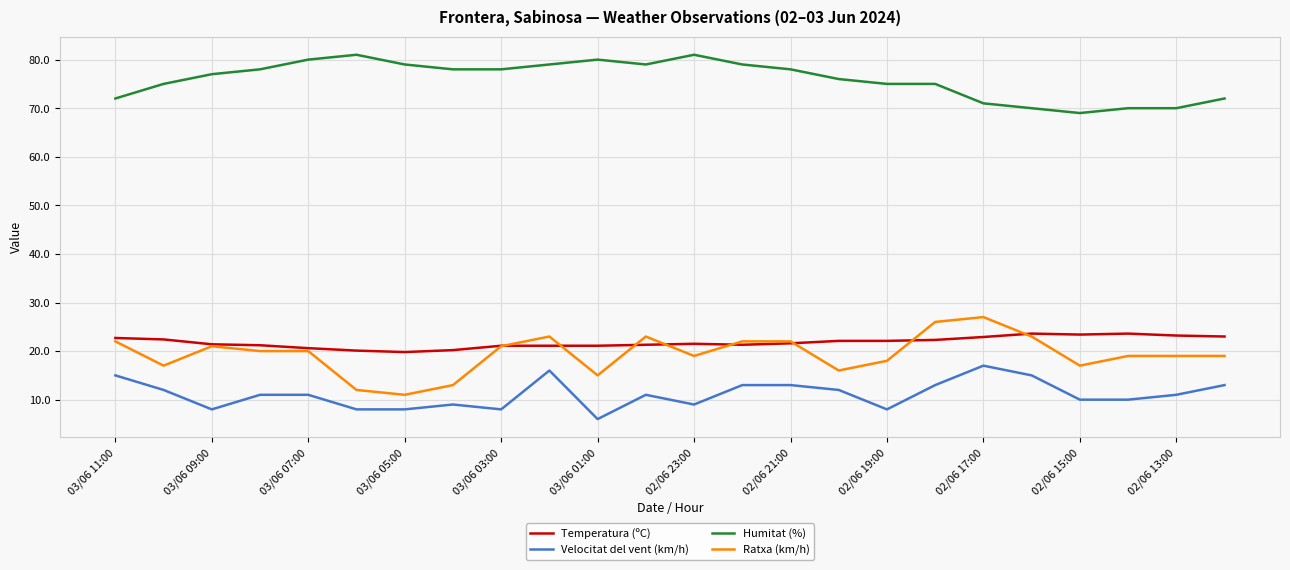

Which series has the largest total across all categories?

Humitat (%)